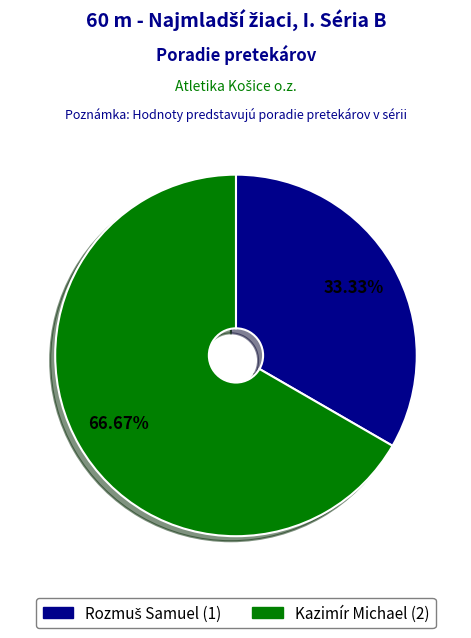

Is Kazimír Michael the majority of the pie?

Yes